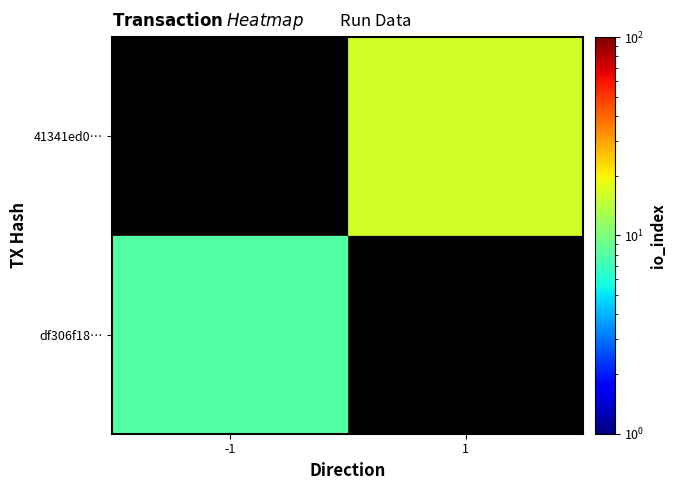

Which label corresponds to the largest value in the chart?

1